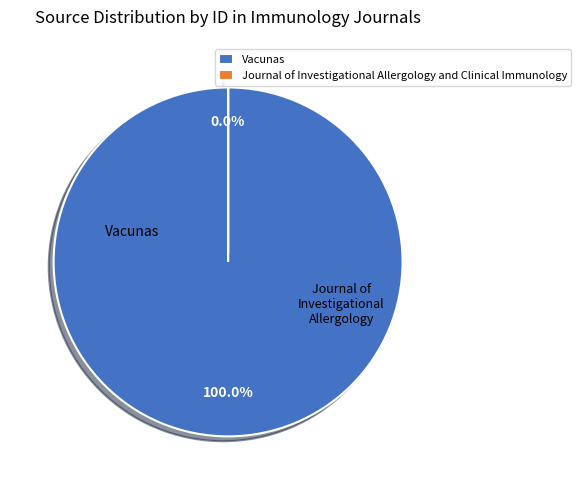

Is it true that Vacunas is 99% of the pie?

False